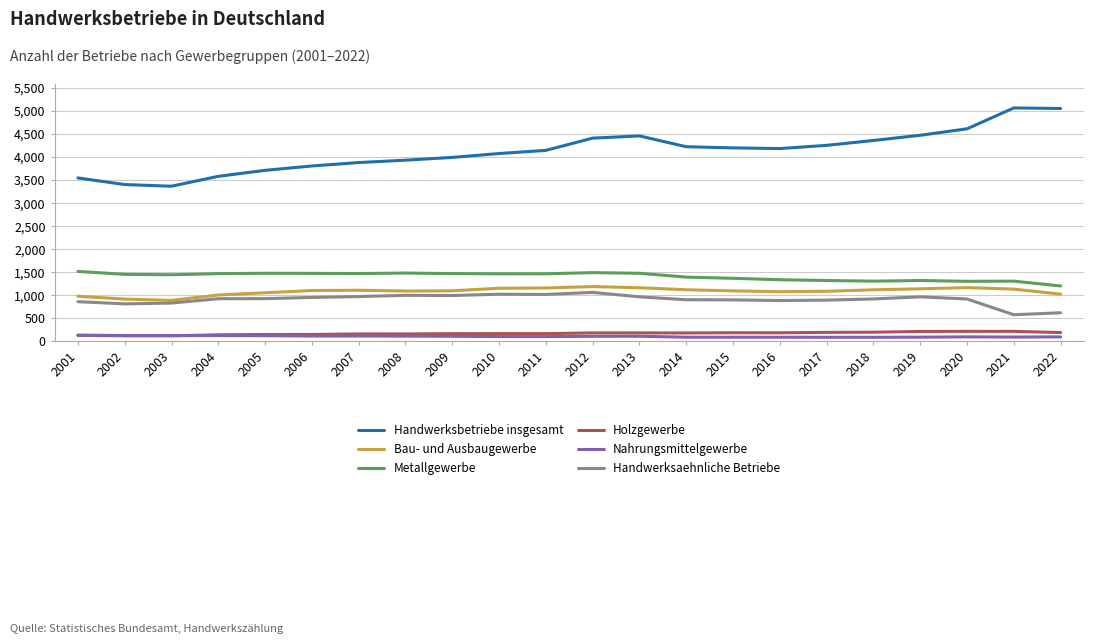

Which series has the widest spread of values?

Handwerksbetriebe insgesamt